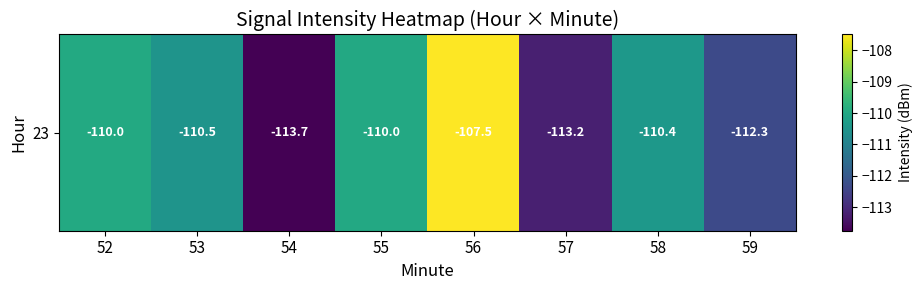

The value at 52 is -110.0. True or false?

True